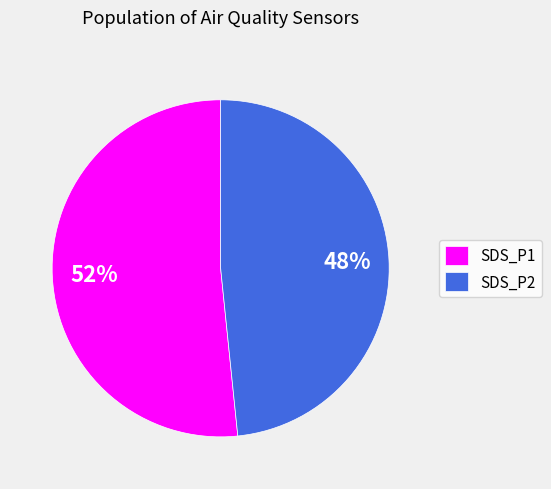

What percentage is the SDS_P1 slice, to the nearest percent?

52%